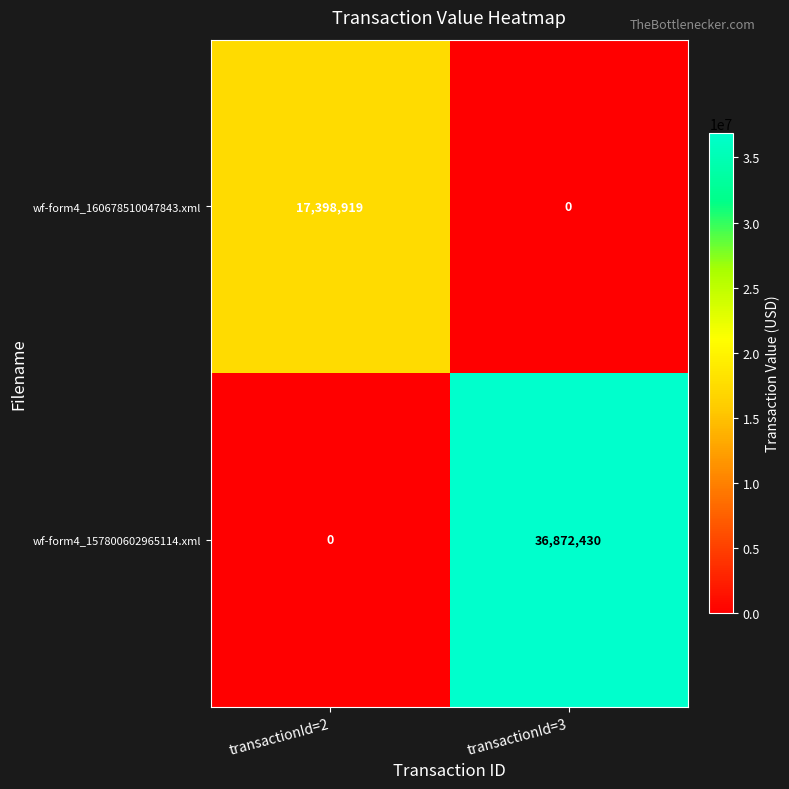

Which series changed the most between transactionId=2 and transactionId=3?

wf-form4_157800602965114.xml